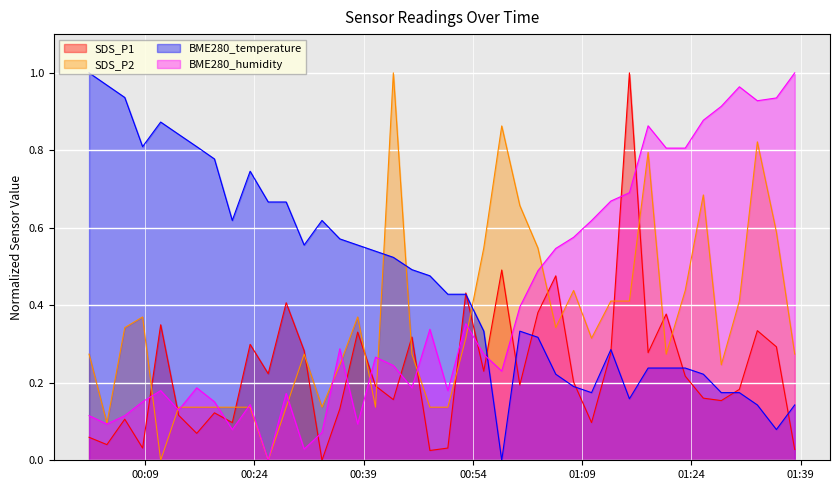

Which series ends up on top after the final intersection of SDS_P2 and BME280_humidity?

BME280_humidity